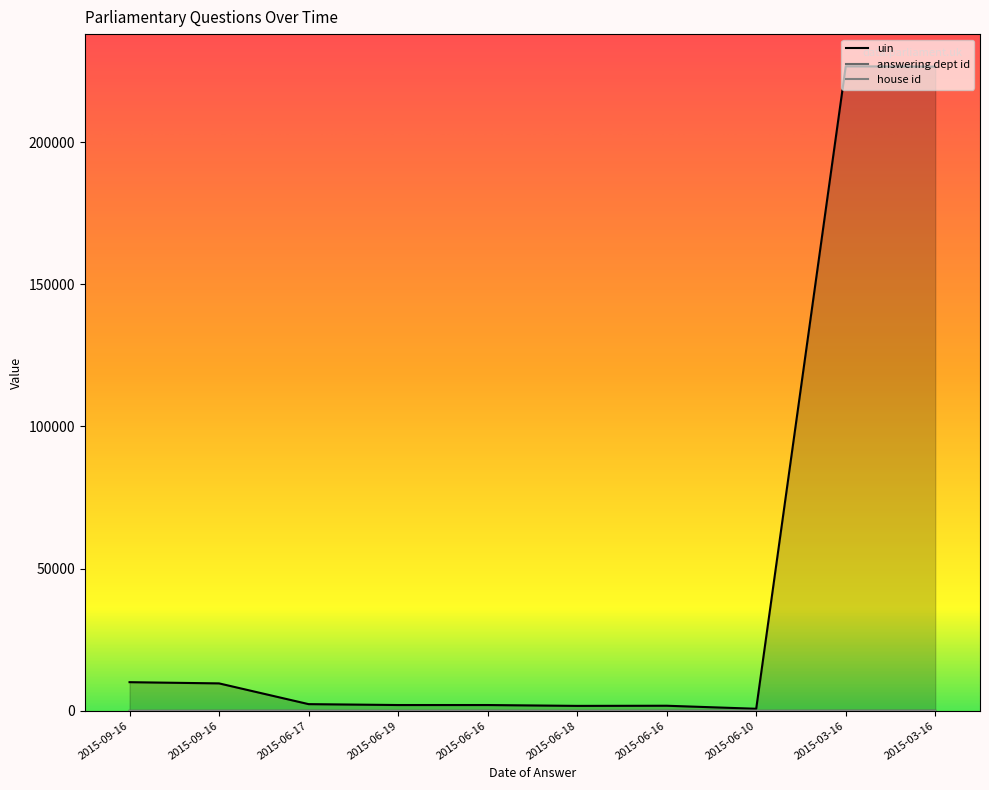

What value does the answering dept id series have at 2015-06-16?

60